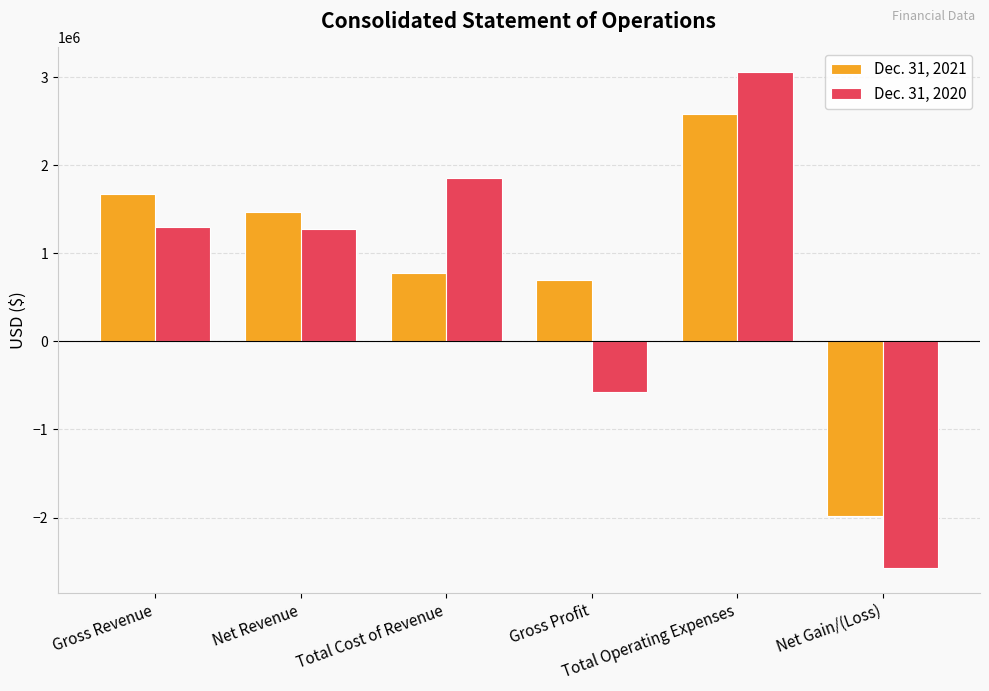

Rank the series by their average value, from highest to lowest.

Dec. 31, 2021, Dec. 31, 2020